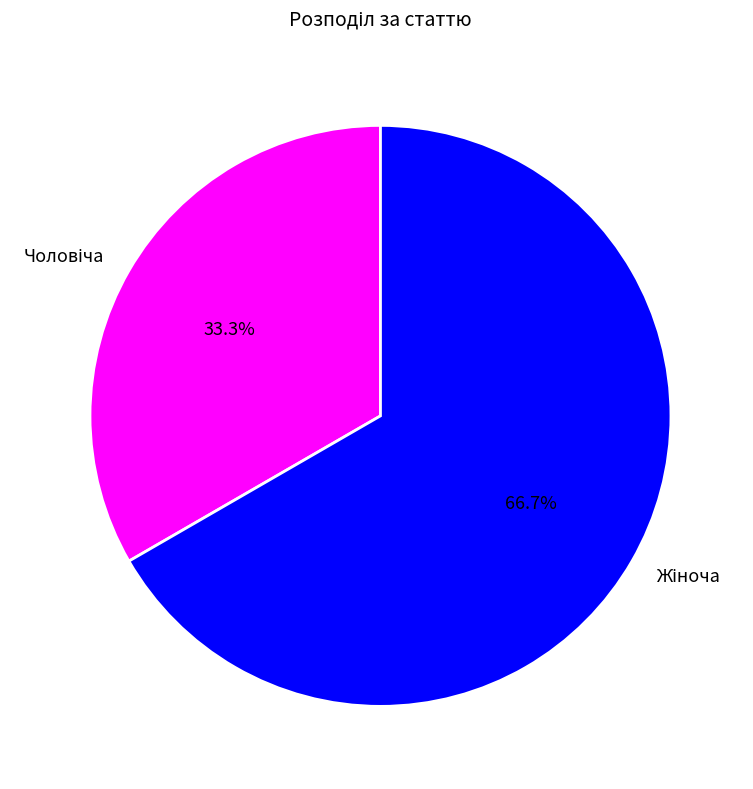

Is there a majority slice in this chart?

Yes